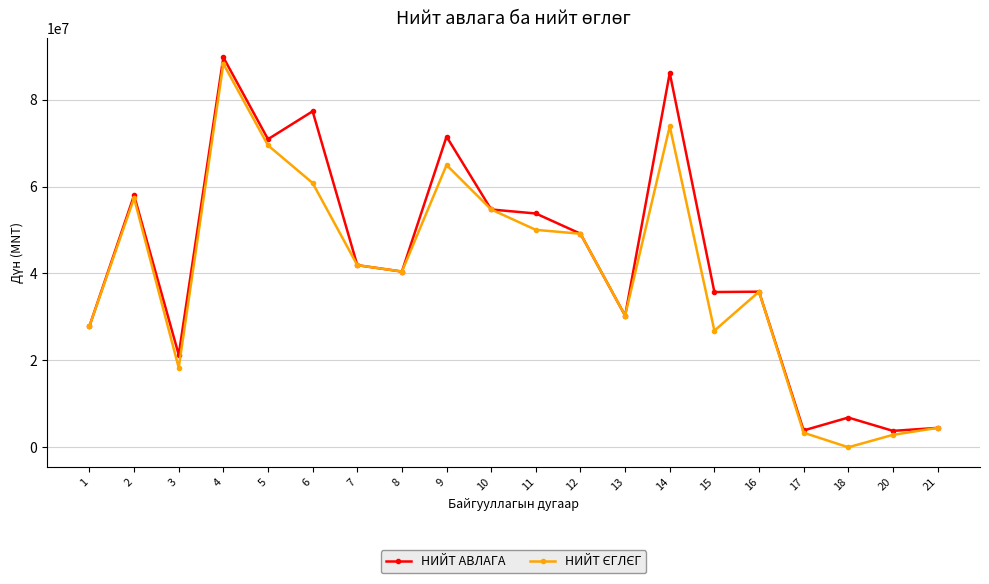

Which series changed the most between 9 and 11?

НИЙТ АВЛАГА